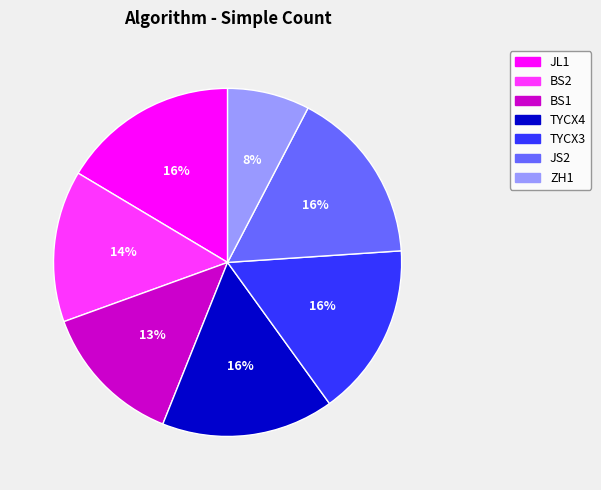

How many slices are in this pie chart?

7